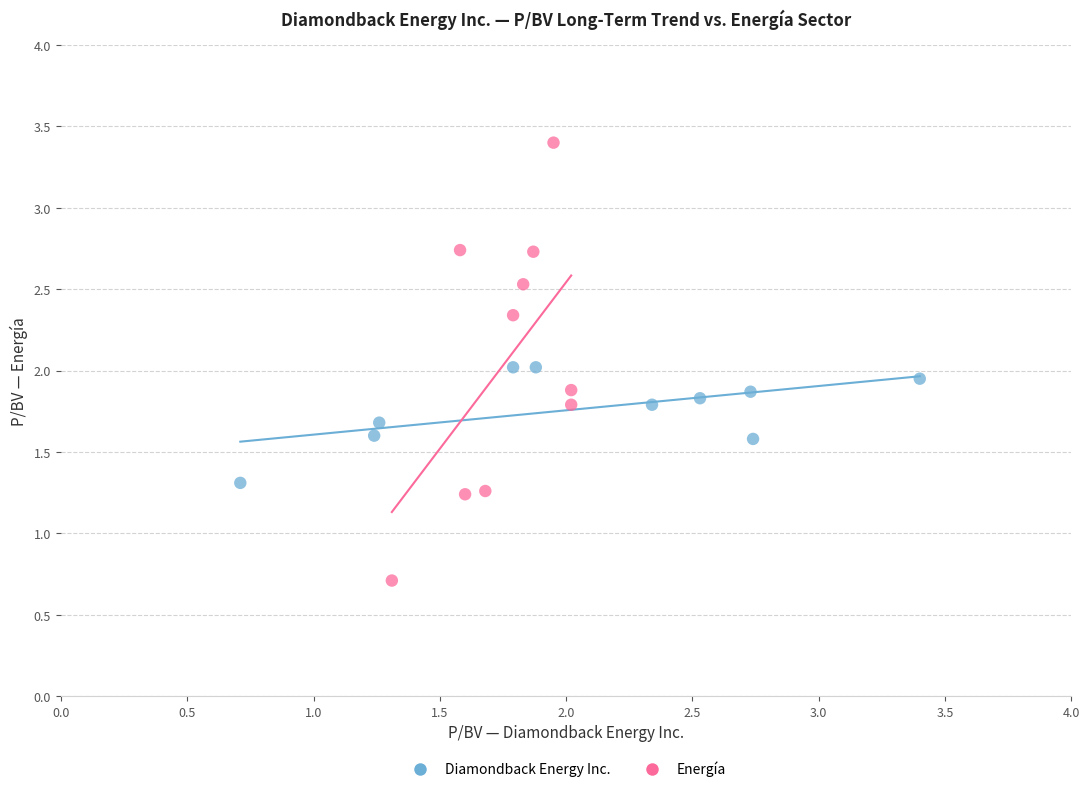

Which series contains the highest Y value?

Energía